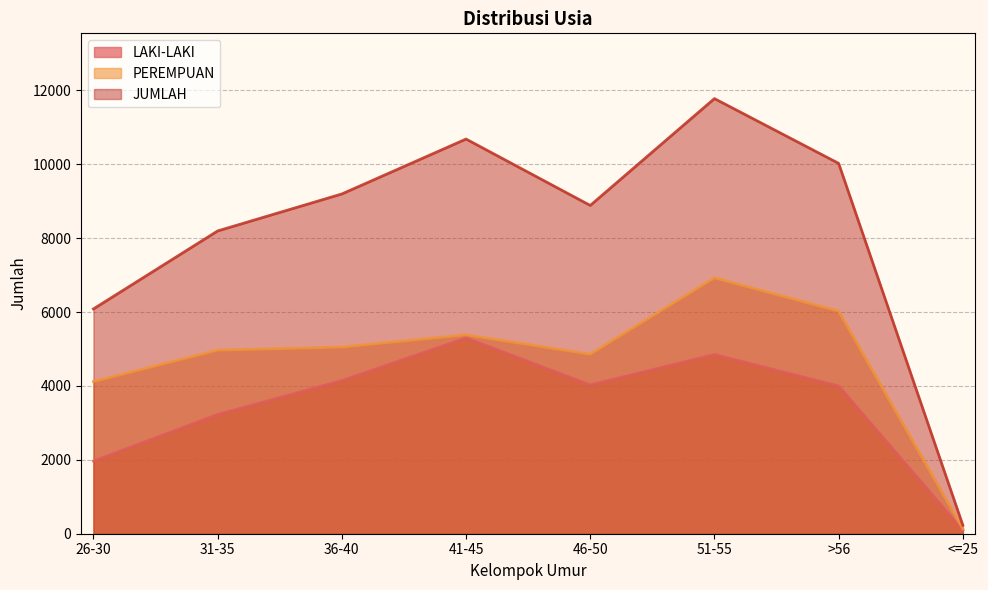

Which series has the widest spread of values?

JUMLAH